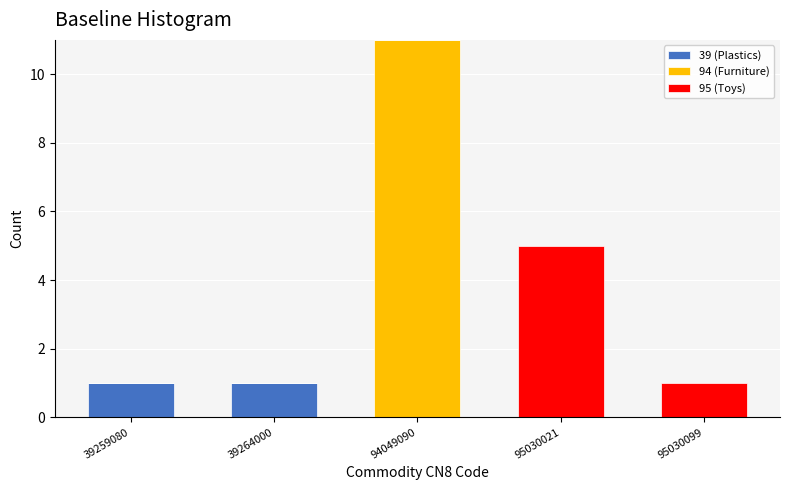

Reading left to right, what are the values for 39 (Plastics)?

39259080=1	39264000=1	94049090=0	95030021=0	95030099=0